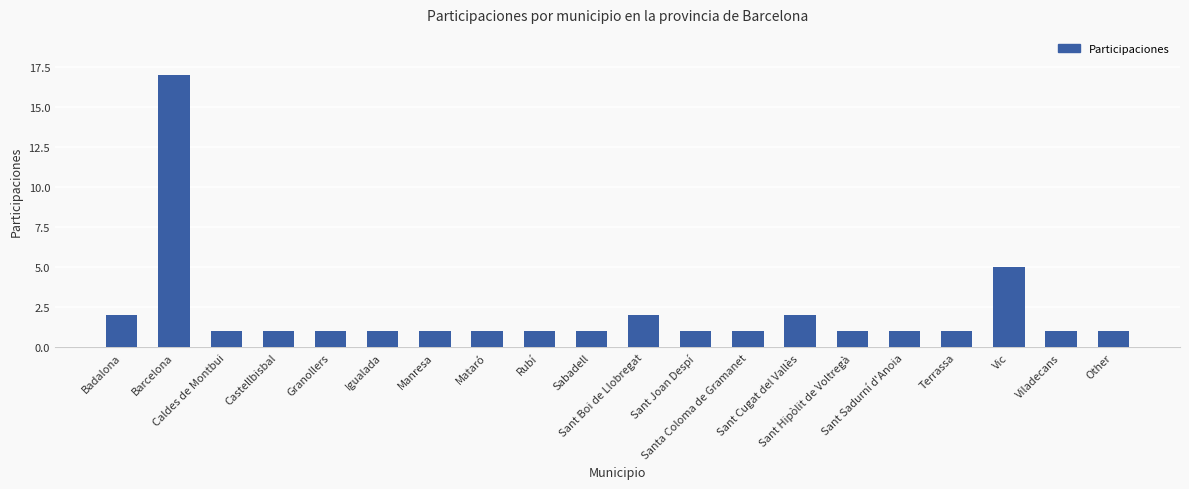

What is the value of the 13th bar from the left?

1